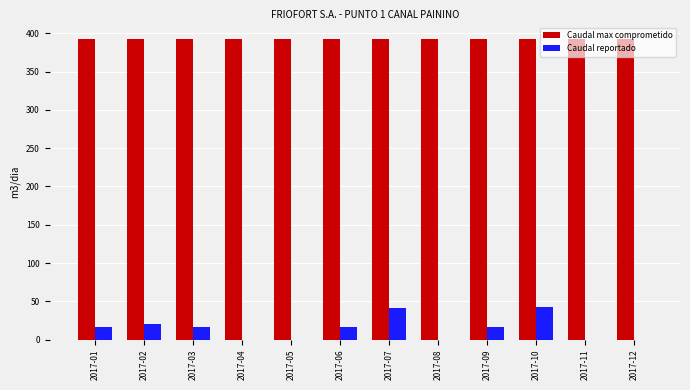

The value of Caudal max comprometido at 2017-03 is 393. True or false?

True